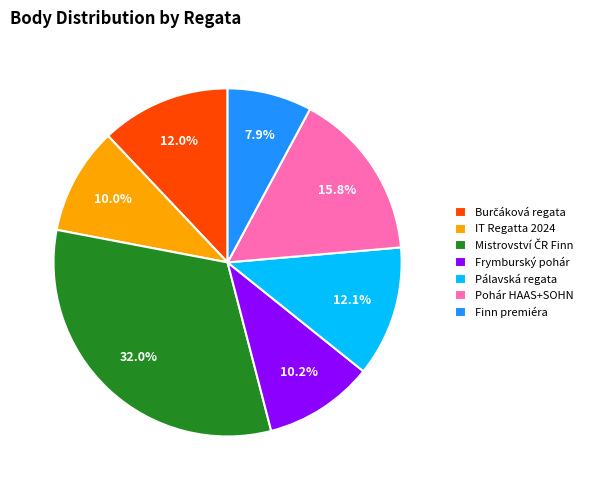

Does any single category account for the majority?

No